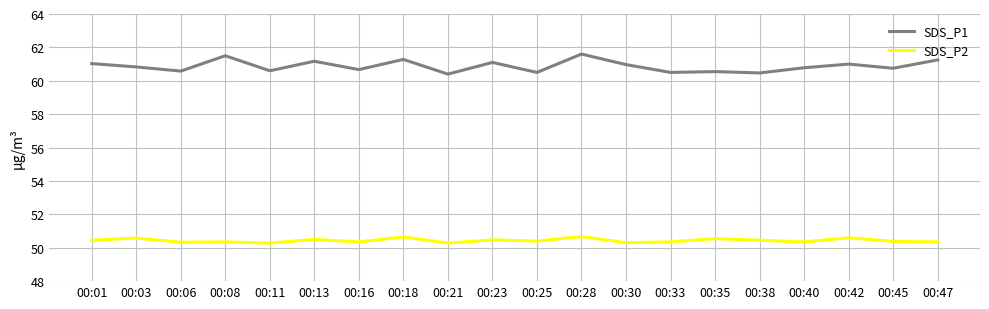

What is the difference between the second highest and minimum values in the SDS_P1 series?

1.1